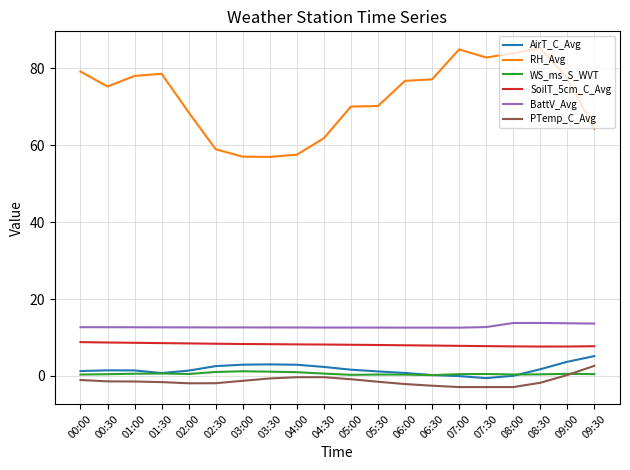

What is the minimum value shown in the chart?

-2.9